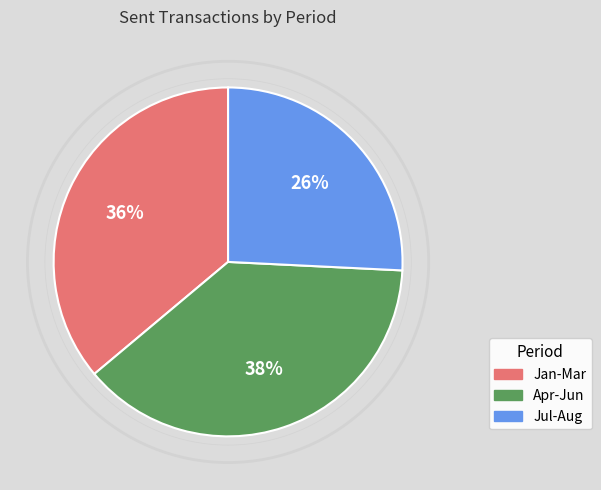

Which slice is the smallest?

Jul-Aug